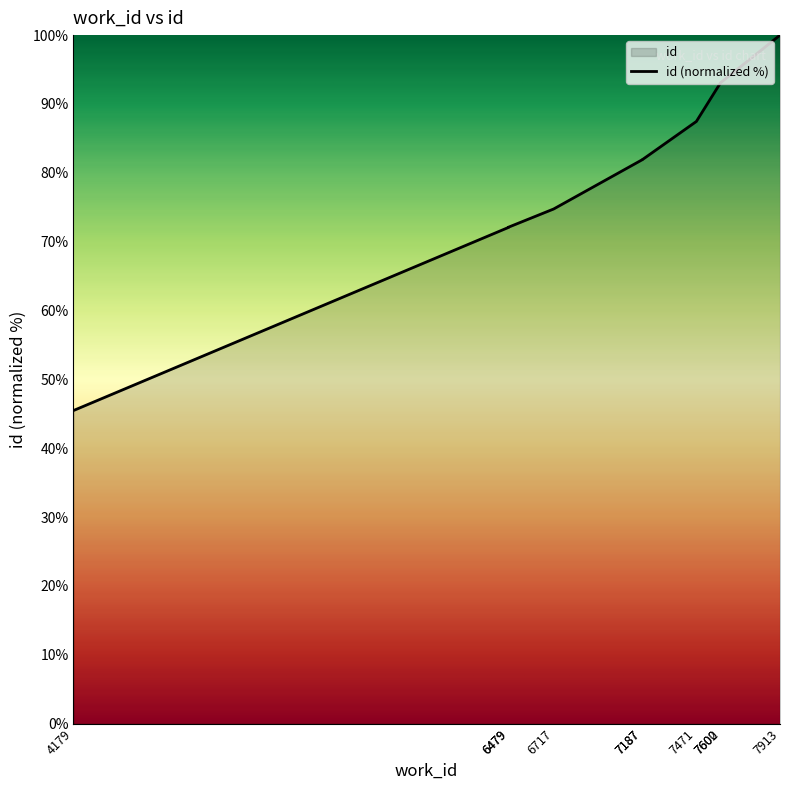

Rank the categories by value from lowest to highest.

4179, 6479, 6479, 6717, 7187, 7187, 7471, 7600, 7602, 7913